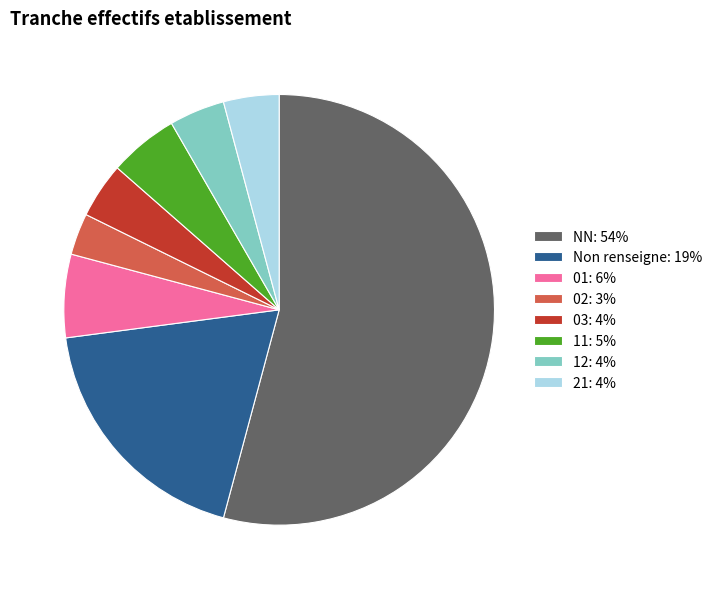

Which category has the biggest portion of the pie?

NN: 54%